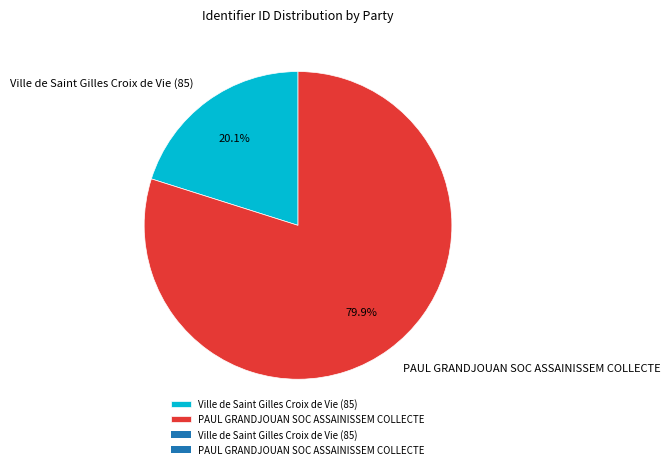

What is the ratio of the value at Ville de Saint Gilles Croix de Vie (85) to the value at PAUL GRANDJOUAN SOC ASSAINISSEM COLLECTE?

0.3